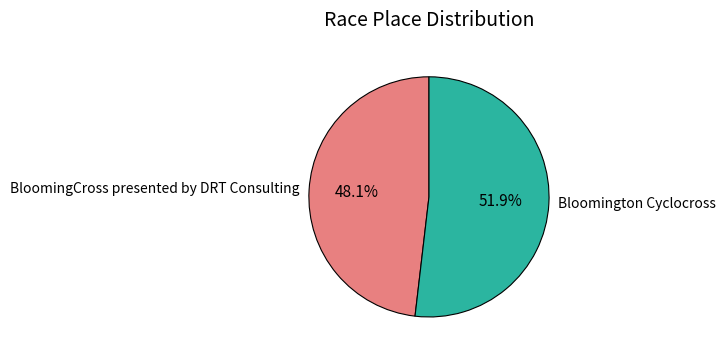

Approximately how many times larger is the value at BloomingCross presented by DRT Consulting compared to Bloomington Cyclocross?

0.9